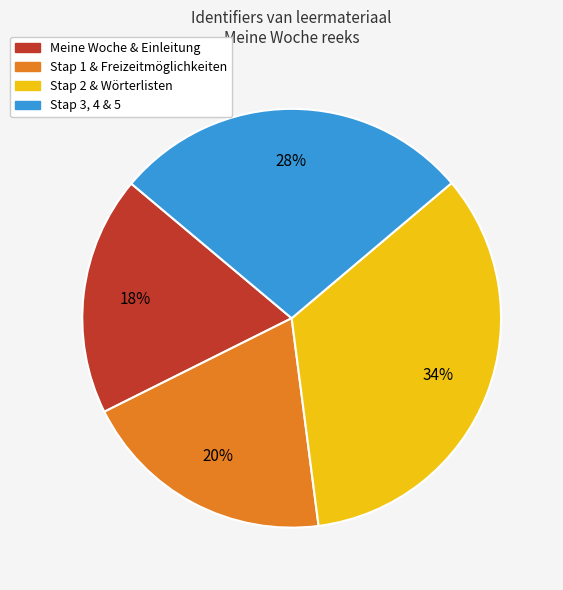

Which slice is the largest?

Stap 2 & Wörterlisten